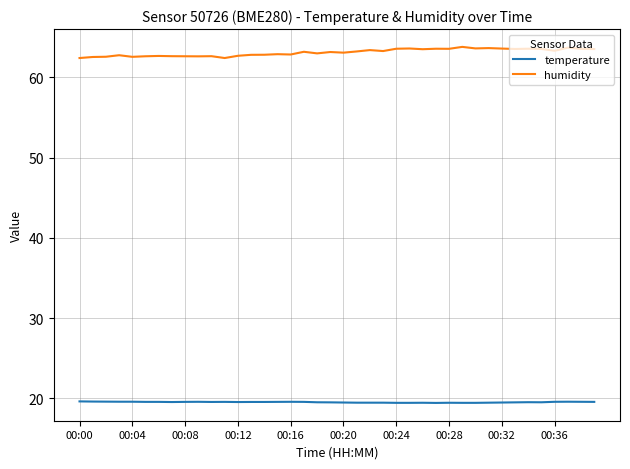

Rank the series by their average value, from lowest to highest.

temperature, humidity